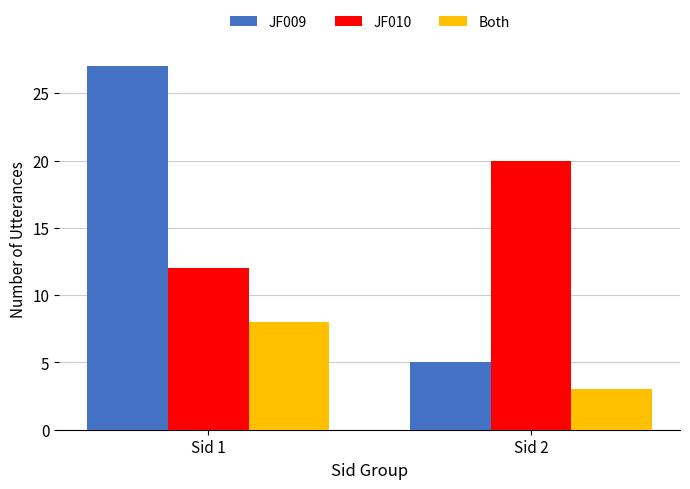

How many data points does each series have?

2